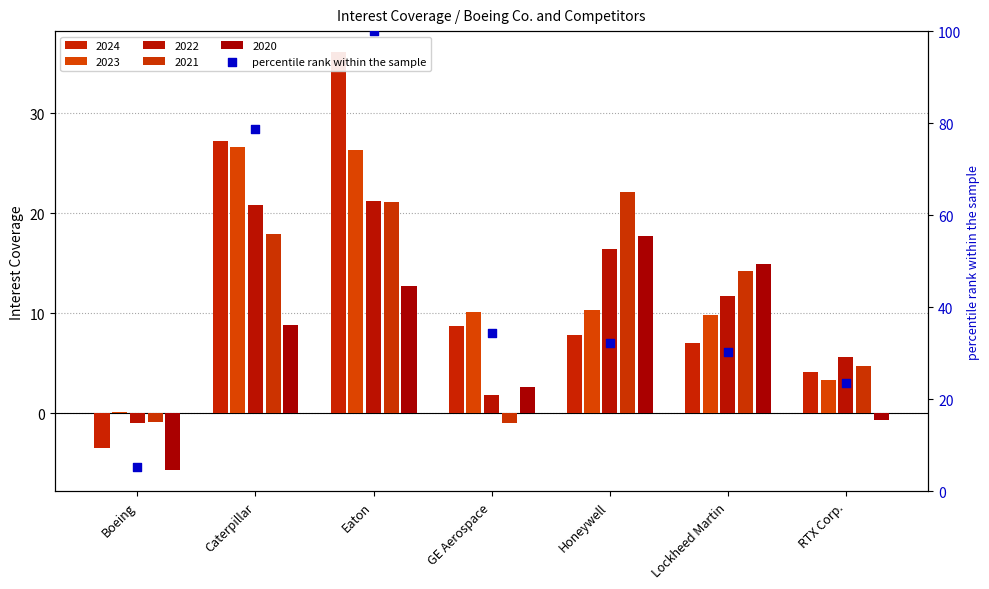

What is the change in value from Eaton to Honeywell?

-67.7